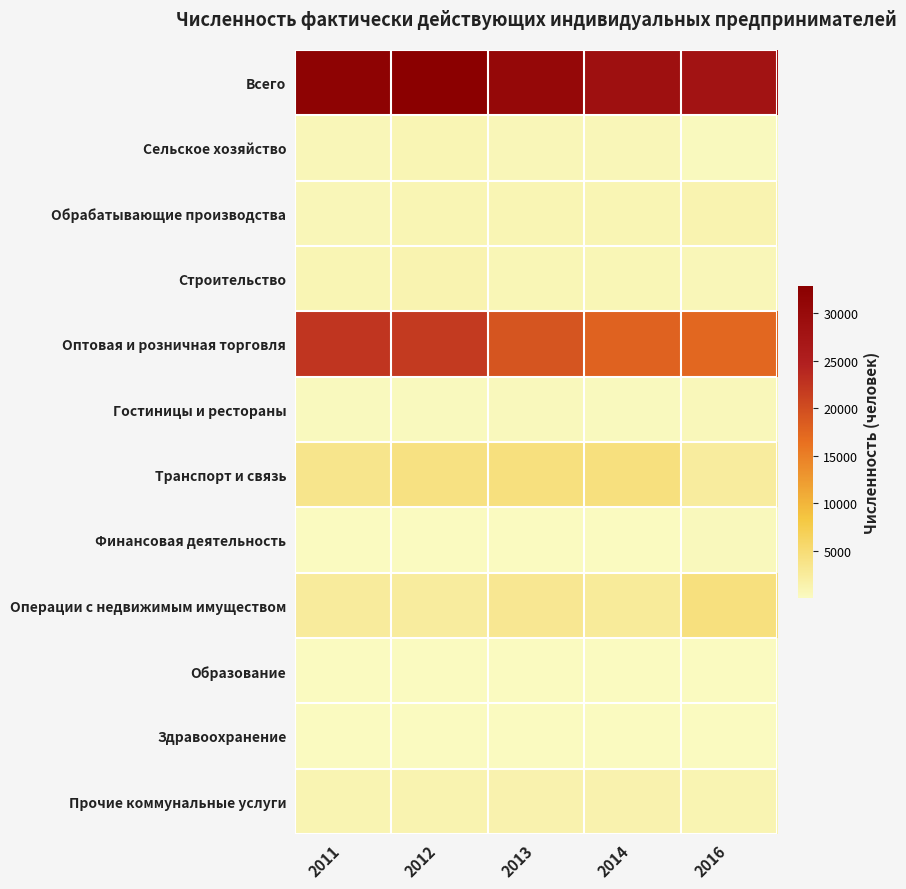

At which category does the chart reach its peak across all series?

2012